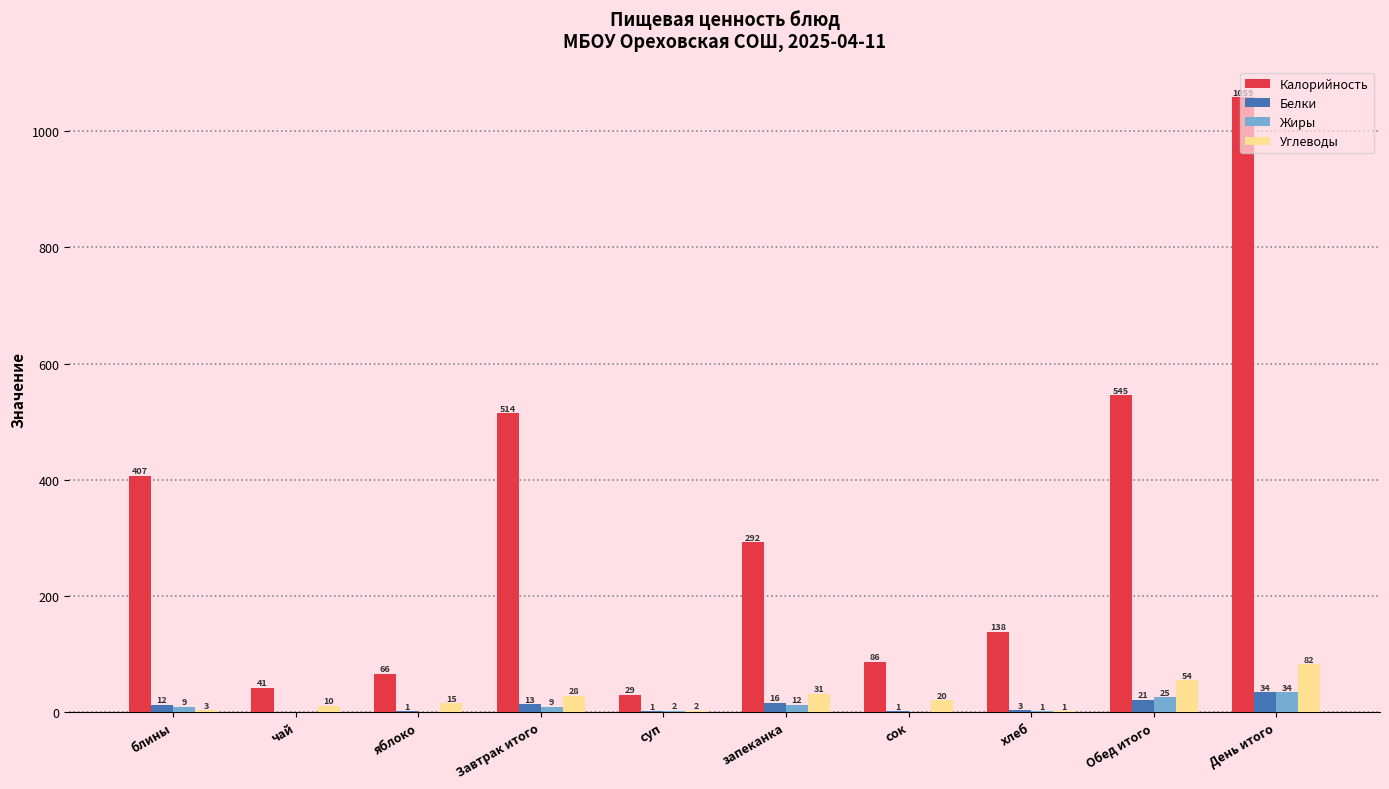

Reading right to left, transcribe all the data shown in this chart.

Калорийность: 1059	545	138	86	292	29	514	66	41	407
Белки: 34	21	3	1	16	1	13	1	0	12
Жиры: 34	25	1	0	12	2	9	0	0	9
Углеводы: 82	54	1	20	31	2	28	15	10	3